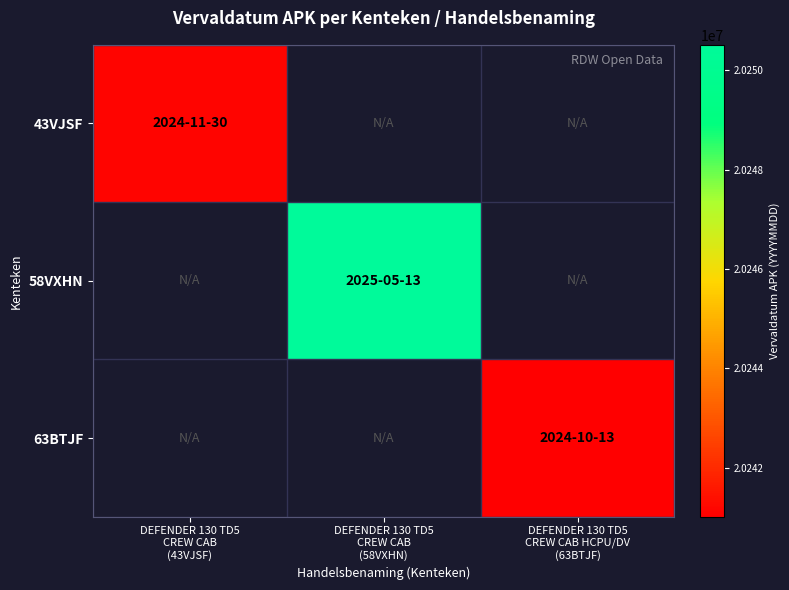

Is the value of 63BTJF at DEFENDER 130 TD5 CREW CAB HCPU/DV (63BTJF) greater than the value of 43VJSF at DEFENDER 130 TD5 CREW CAB (58VXHN)?

No